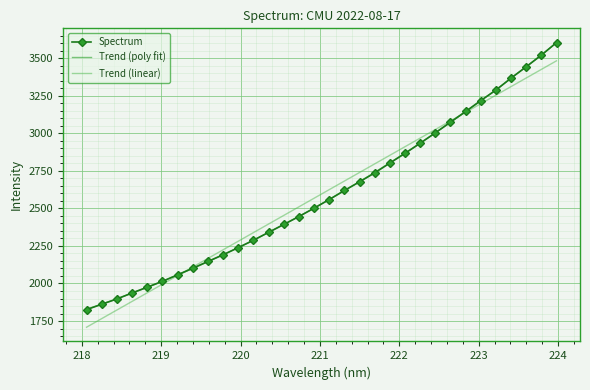

What is the sum of all values?

83072.0